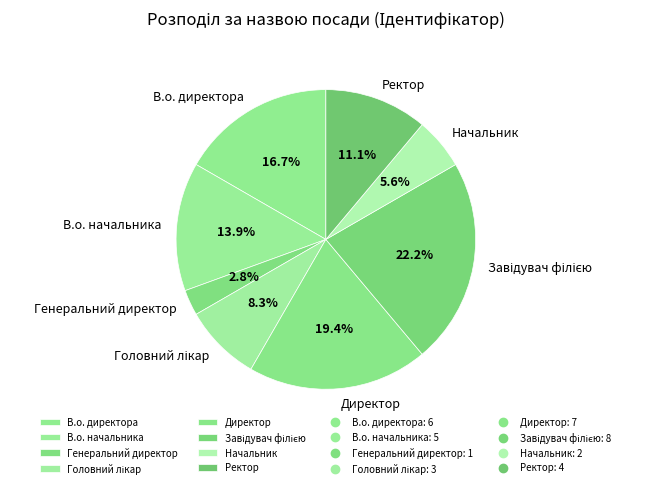

What is the ratio of the value at Директор to the value at В.о. начальника?

1.4